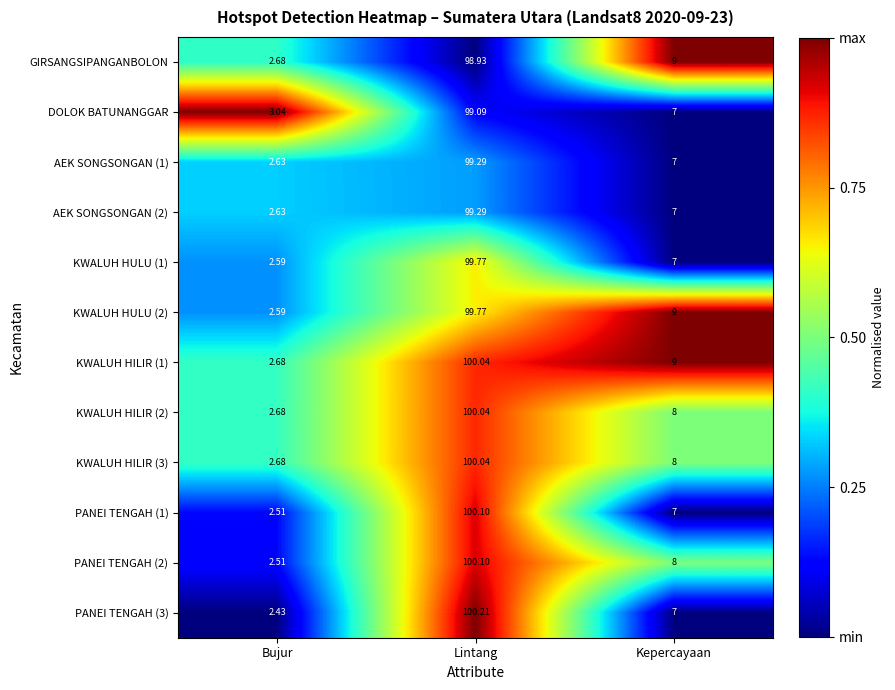

Which category has the highest value in the KWALUH HULU (1) series?

Lintang